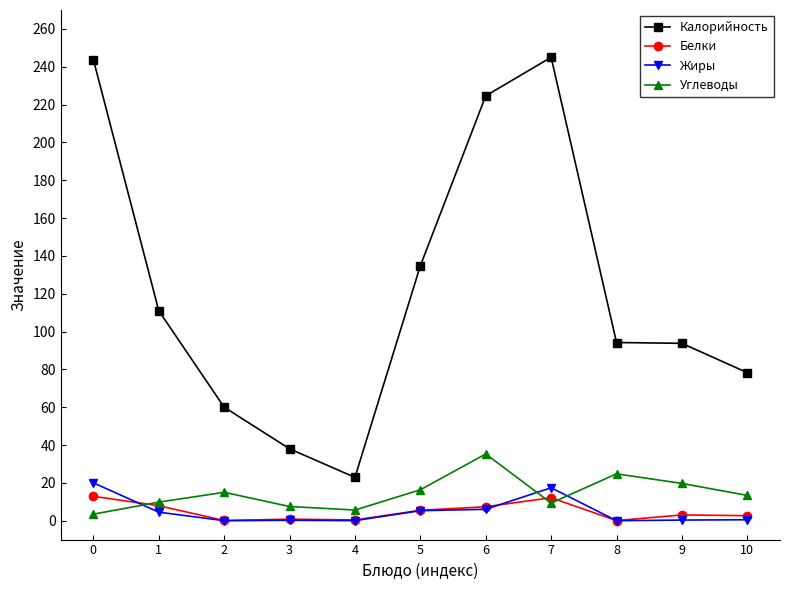

Which series has the largest total across all categories?

Калорийность